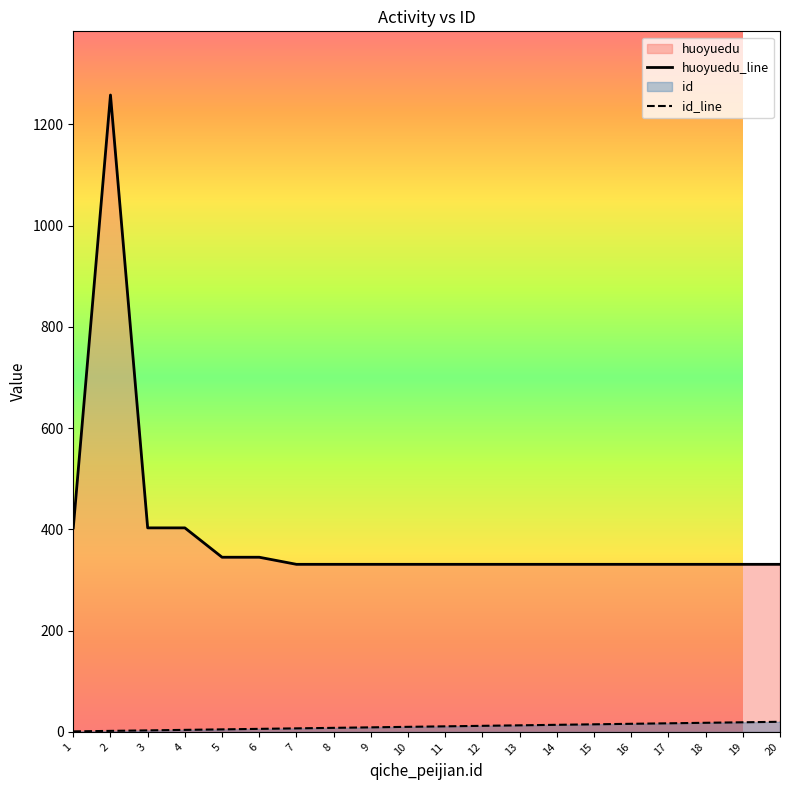

True or false: id_line has a value of 15 at 15.

True